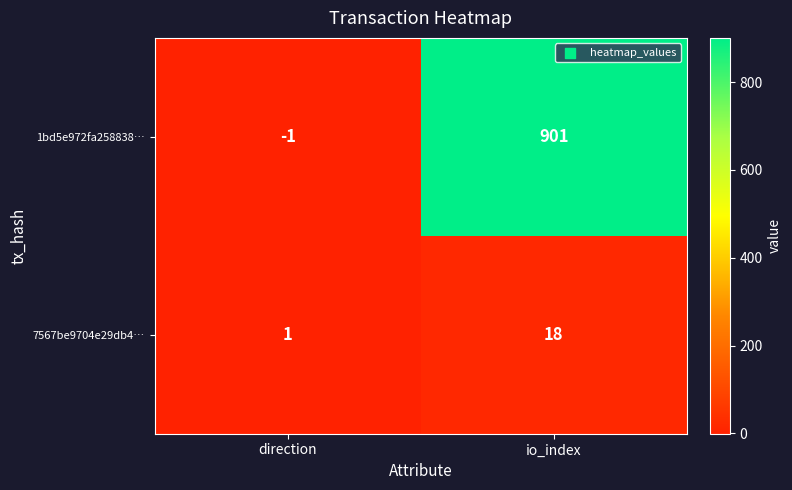

At which label is 1bd5e972fa258838… closest to 450?

direction